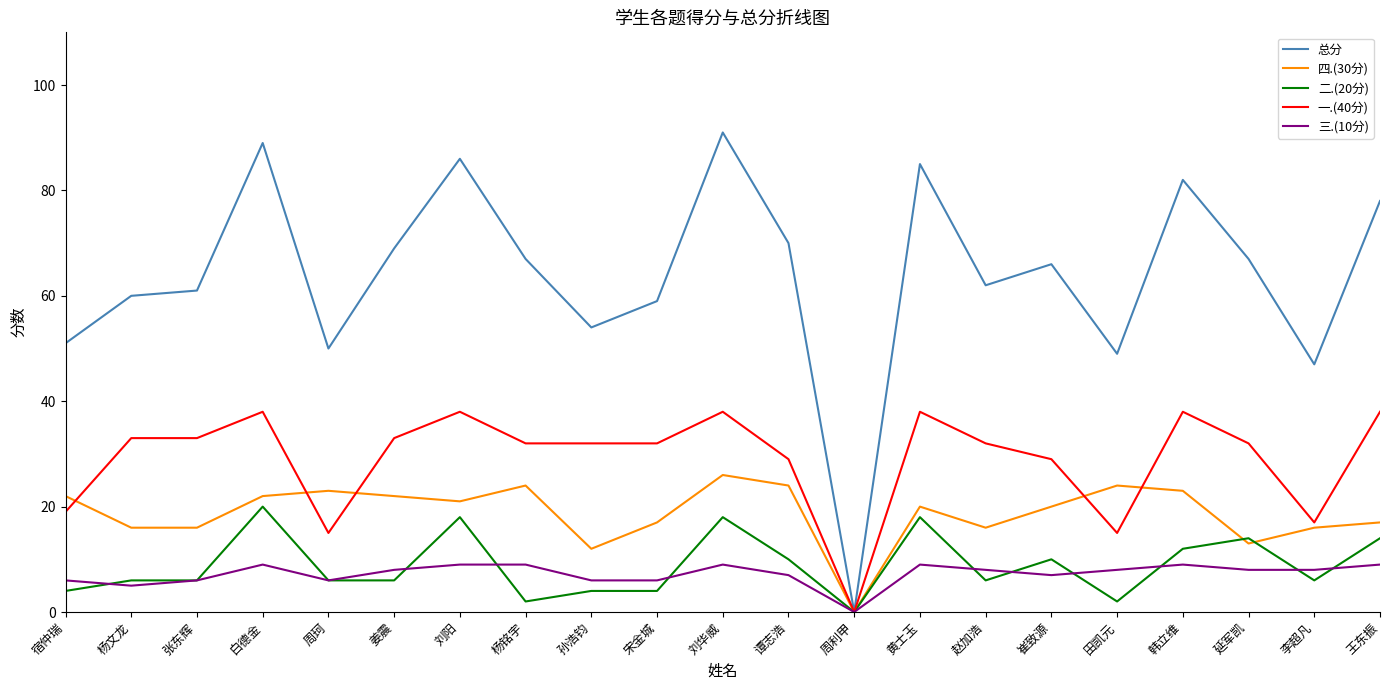

Is it true that 总分 equals 101 at 延军凯?

False